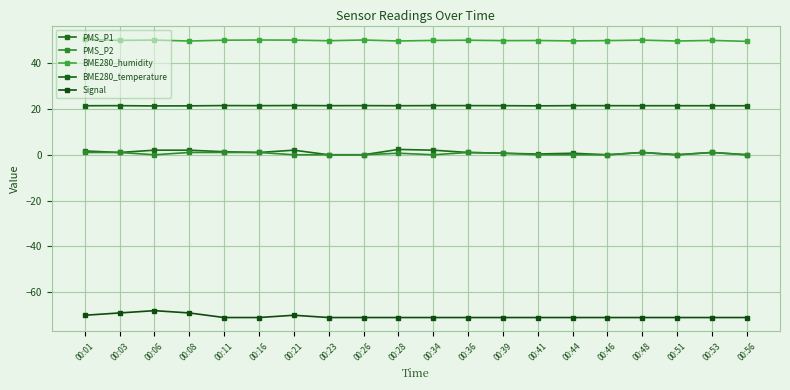

True or false: Signal and BME280_temperature intersect in this chart.

False